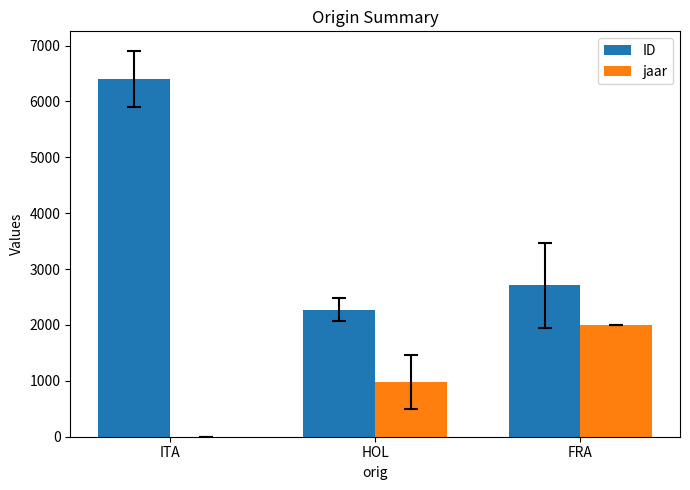

True or false: ID has a value of 1893.0 at ITA.

False